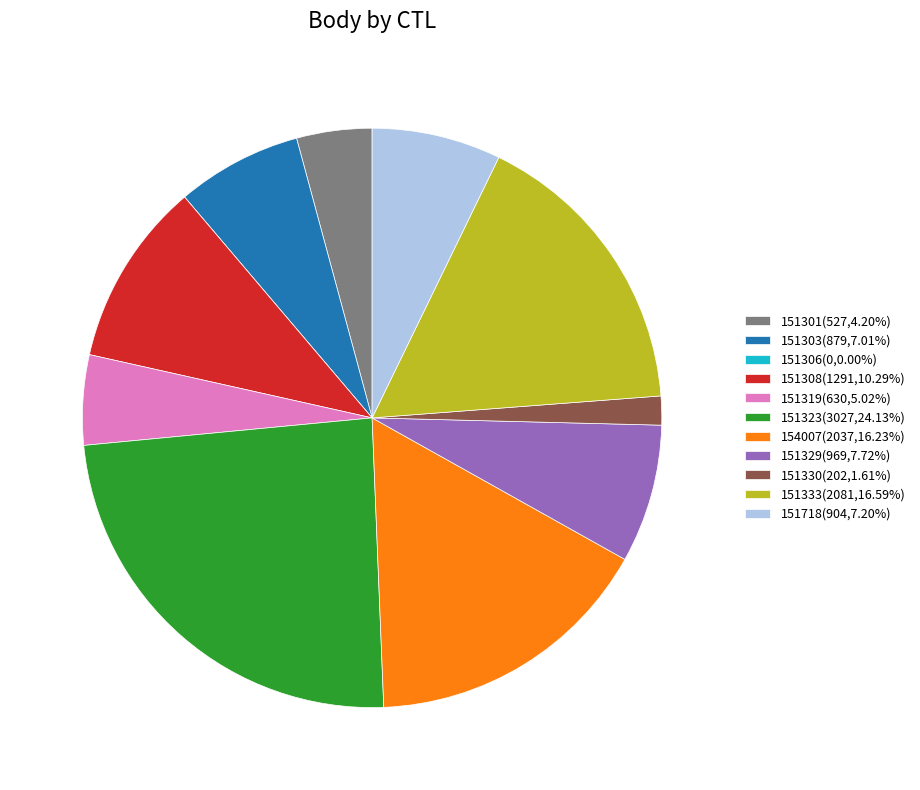

The 151301 slice represents 4% of the pie. True or false?

True